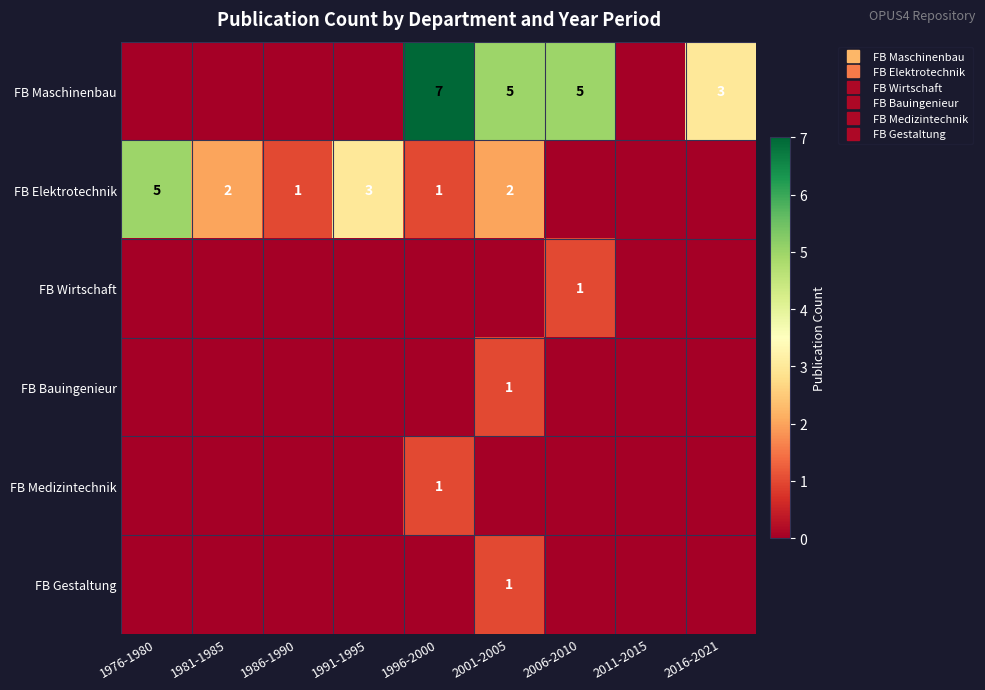

Which series has the largest range (max minus min)?

FB Maschinenbau